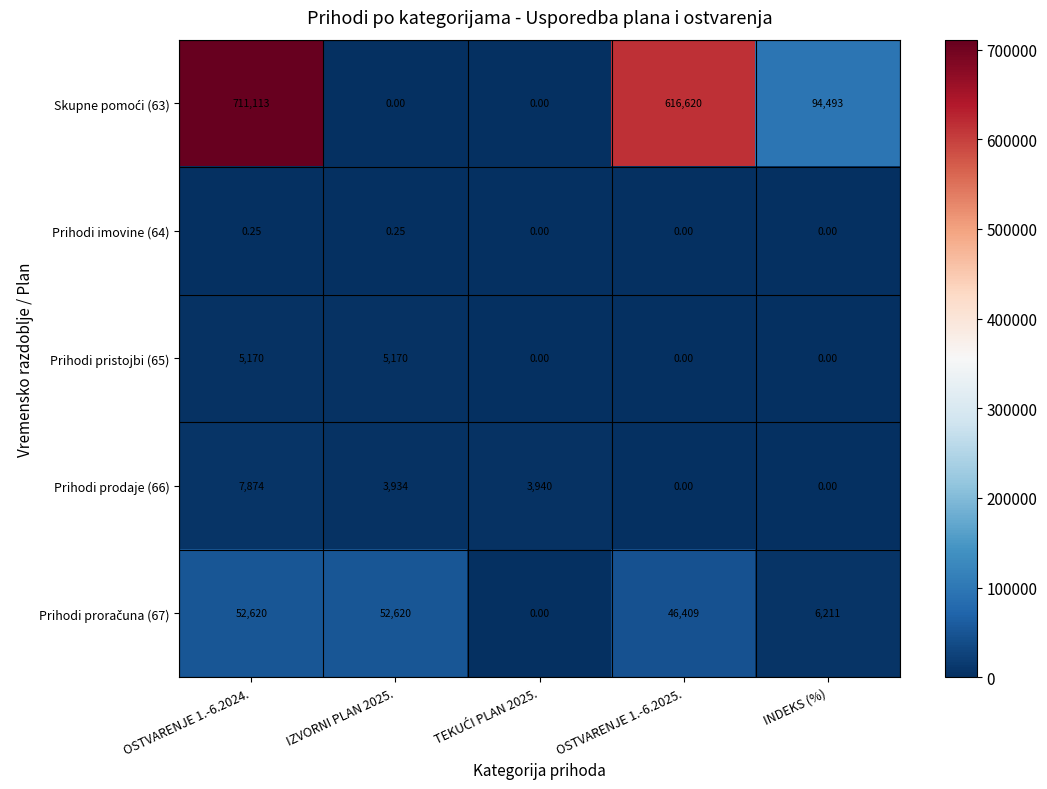

Count the number of categories in the chart.

5